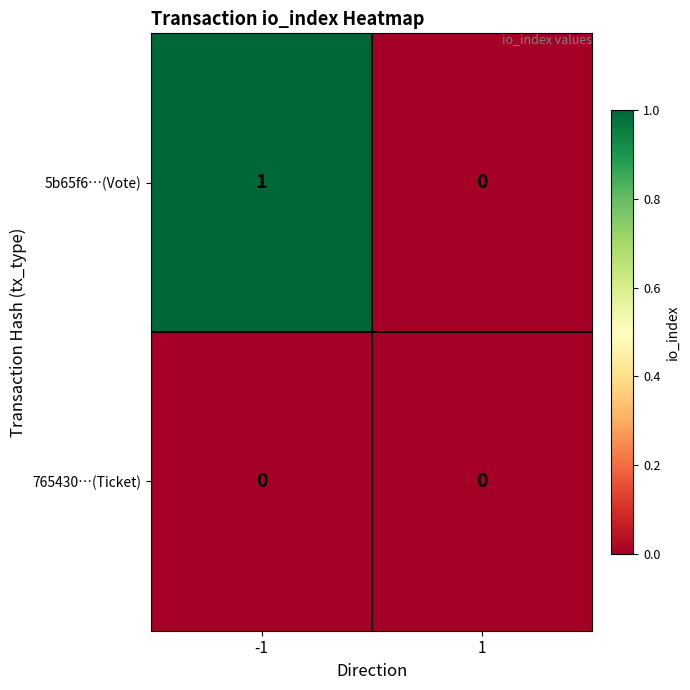

Which series has the largest total across all categories?

5b65f6…(Vote)